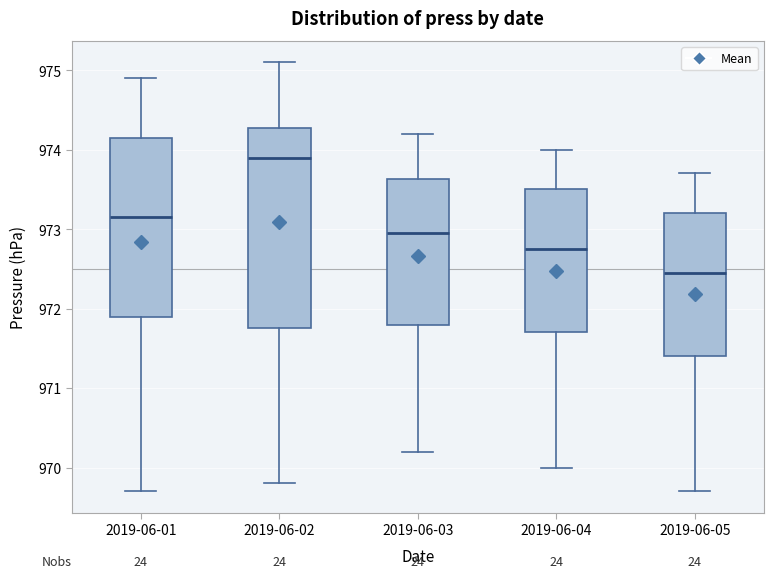

Where does the lower whisker of the box for 2019-06-05 end on the y-axis? The values are not printed on the chart, so give them approximately, as read against the axis.

969.7